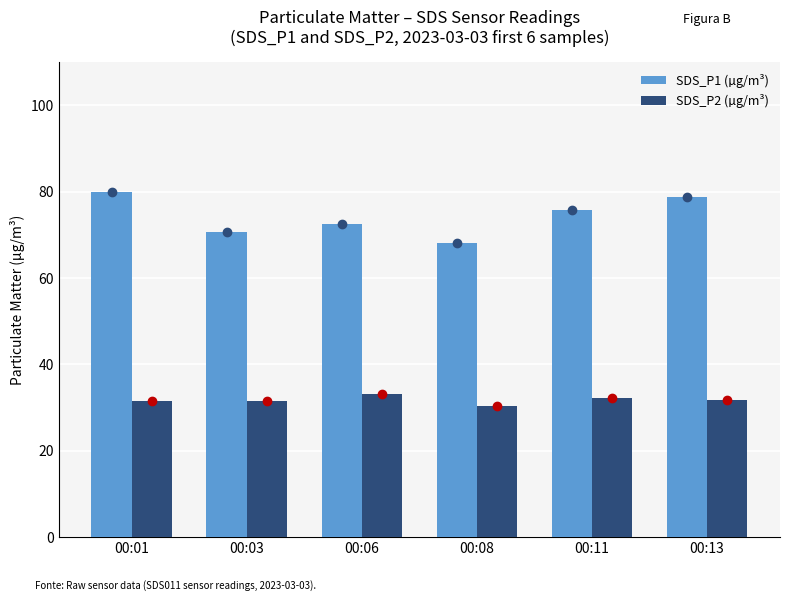

What is the difference between the second highest and minimum values in the SDS_P1 (µg/m³) series?

10.6